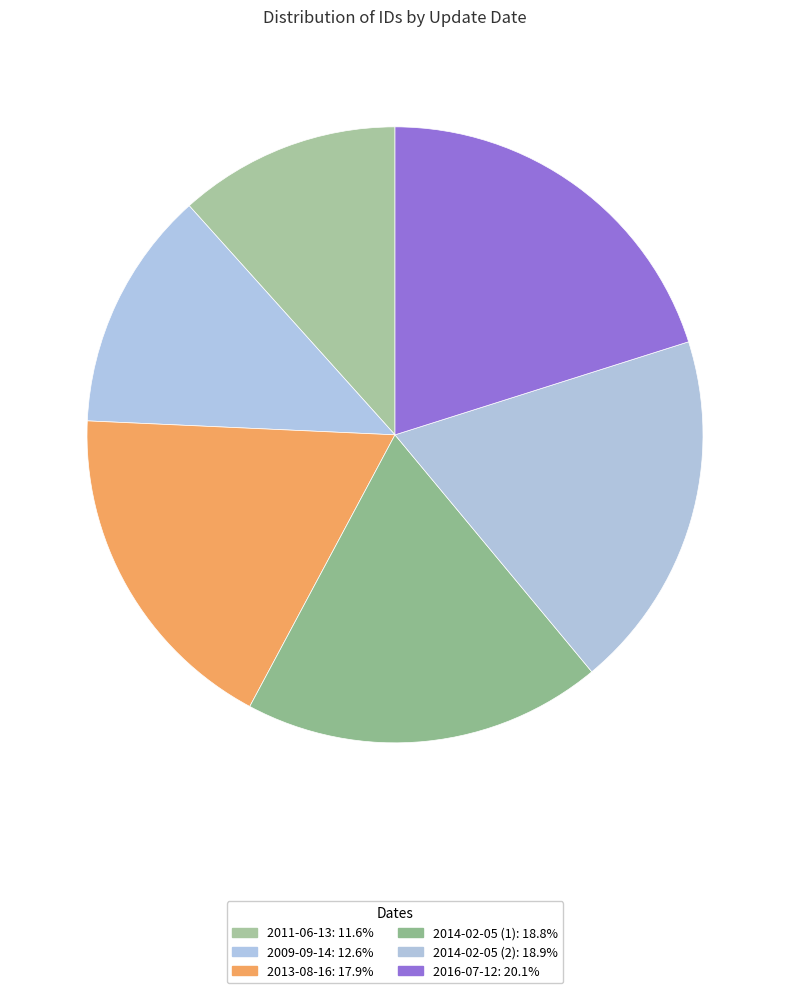

What is the total percentage of 2013-08-16 and 2014-02-05 (1)?

36.8%